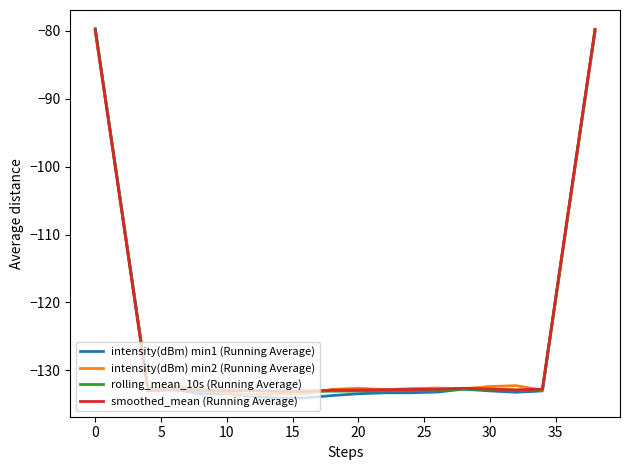

What is the lowest value of the intensity(dBm) min1 (Running Average) series?

-134.1